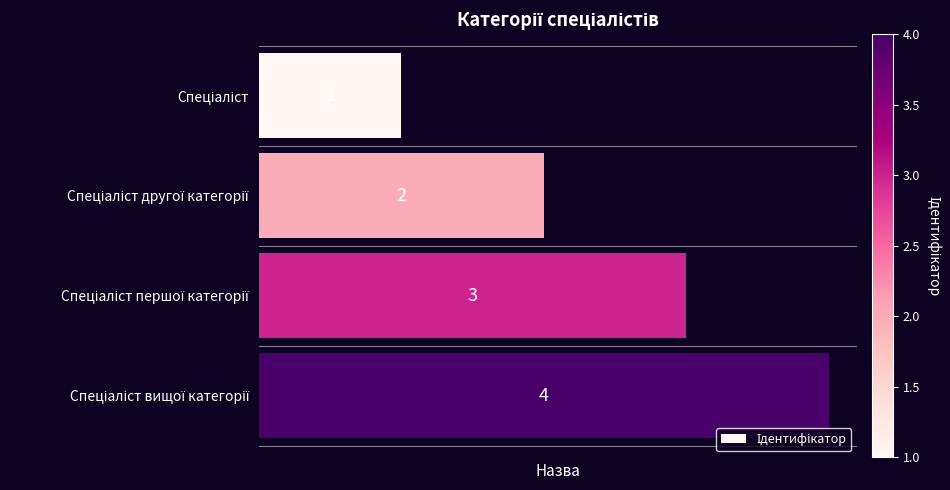

What is the minimum value shown in the chart?

1